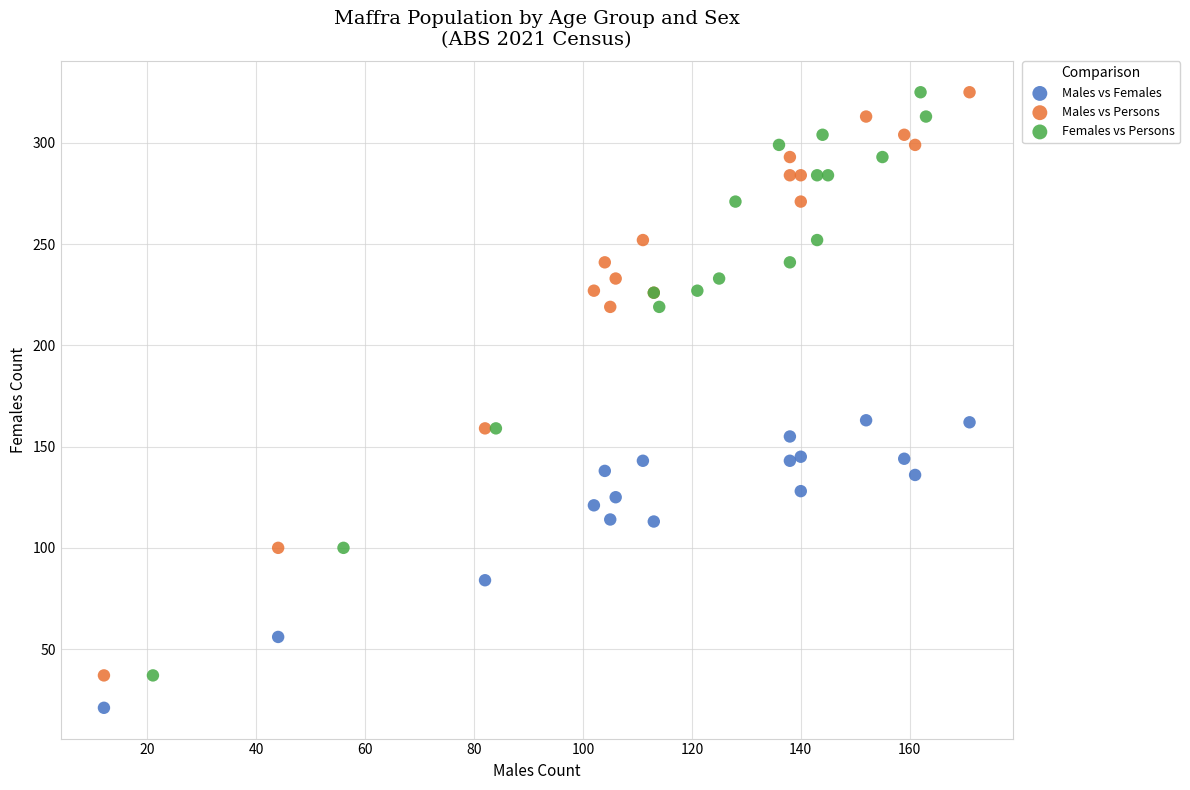

Which series reaches the minimum Y coordinate?

Males vs Females